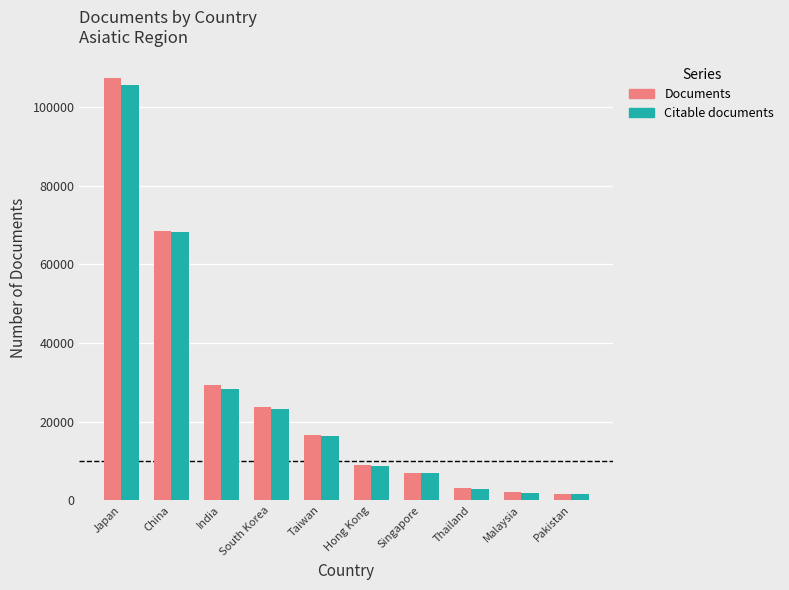

What is the greatest value displayed?

107529